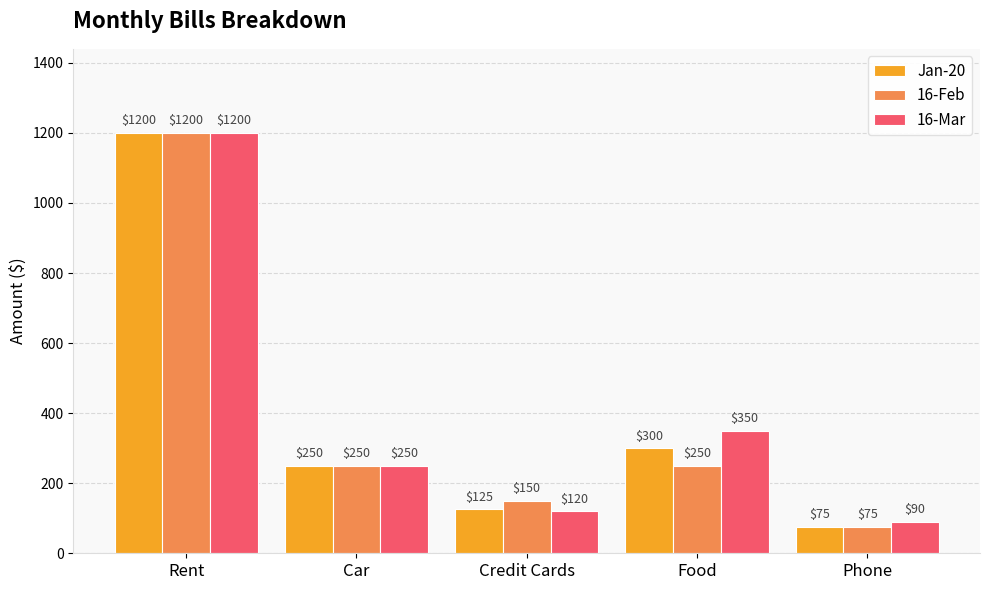

Is the value of Jan-20 at Phone greater than the value of 16-Mar at Rent?

No